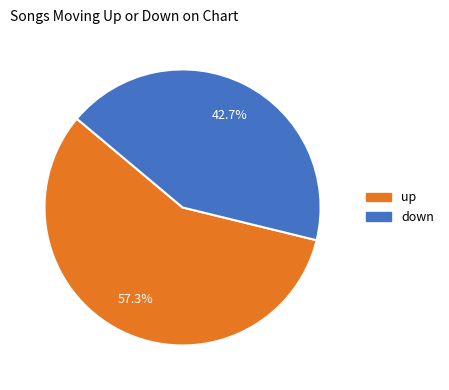

Is up the majority of the pie?

Yes